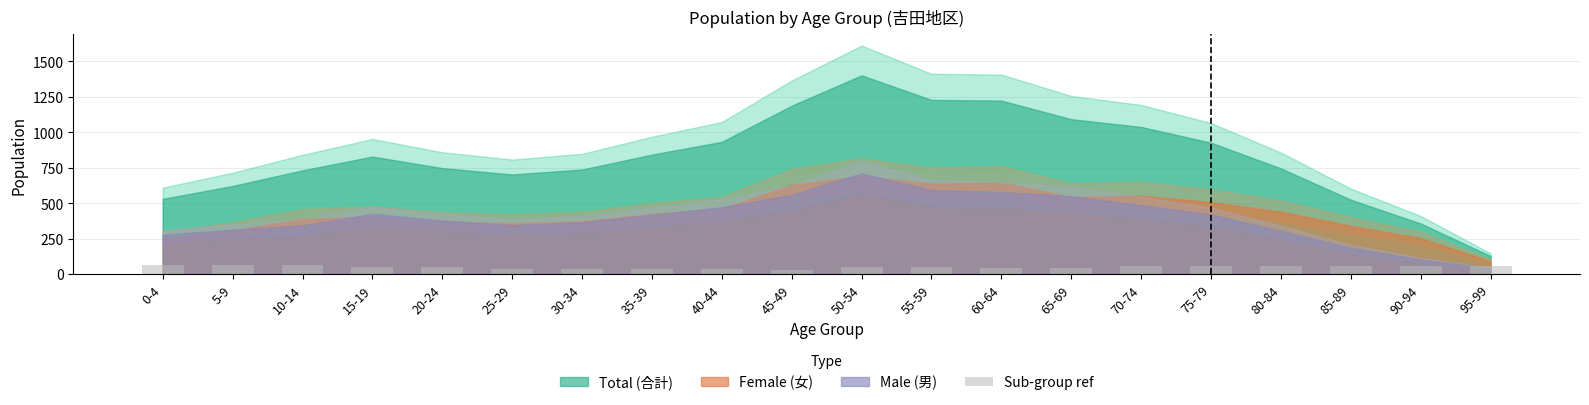

How many categories are shown in the chart?

20